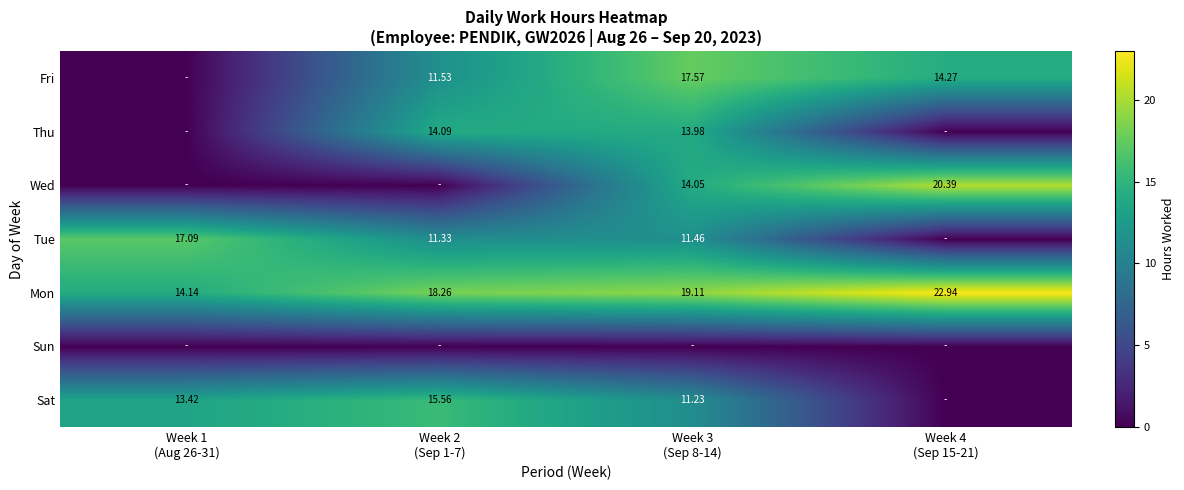

How many data points in Mon are above 19?

2